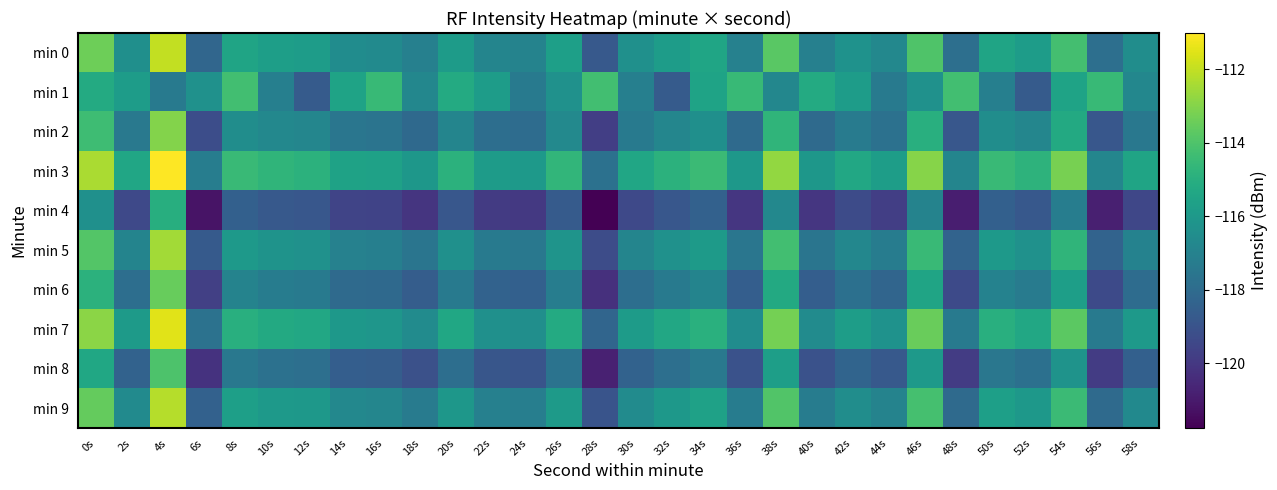

What is the minimum value shown in the chart?

-121.8